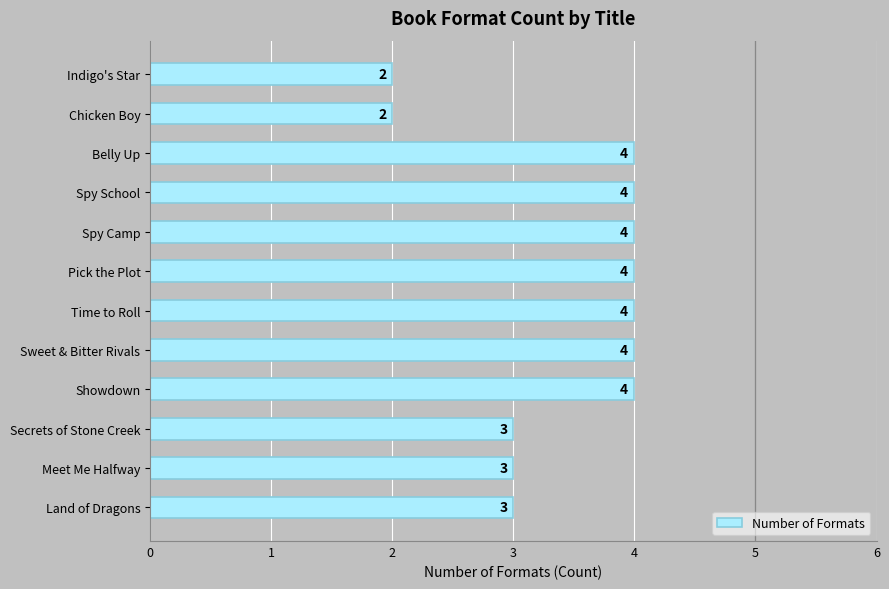

True or false: the data shows 2 at Belly Up.

False